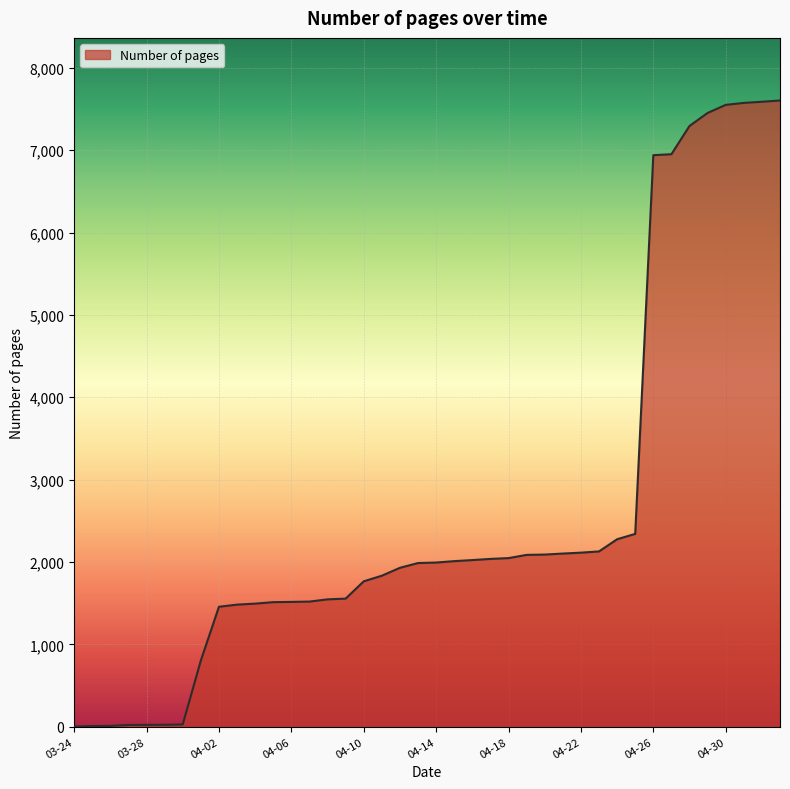

How many categories are shown in the chart?

40